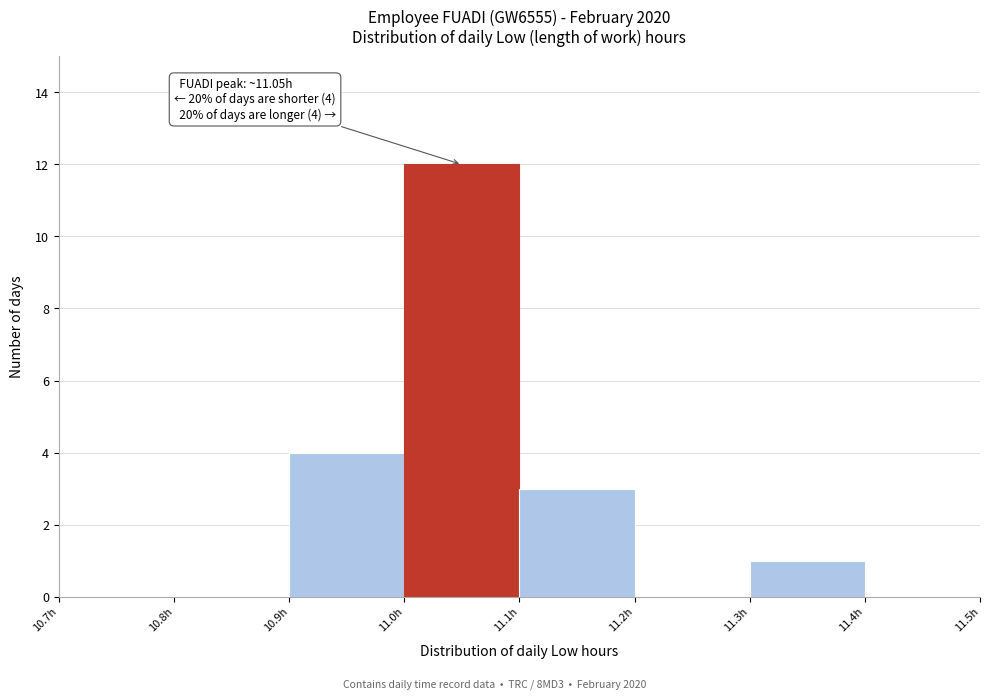

Which range on the x-axis has the tallest bar?

11.0 to 11.1